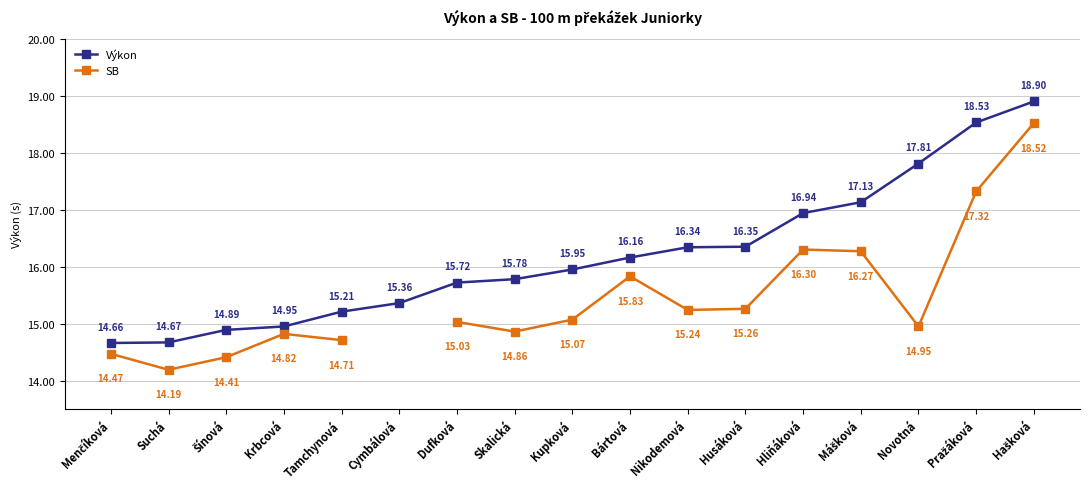

Between Tamchynová and Pražáková, which series saw the biggest shift?

Výkon